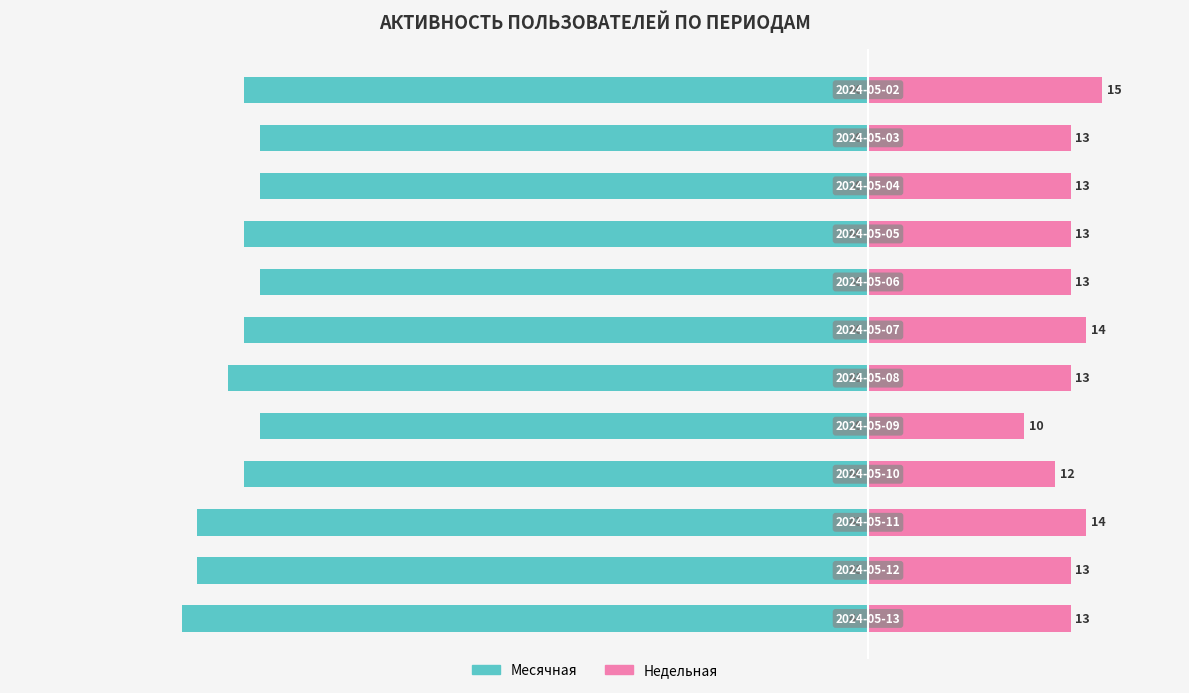

Which series has the largest total across all categories?

Недельная